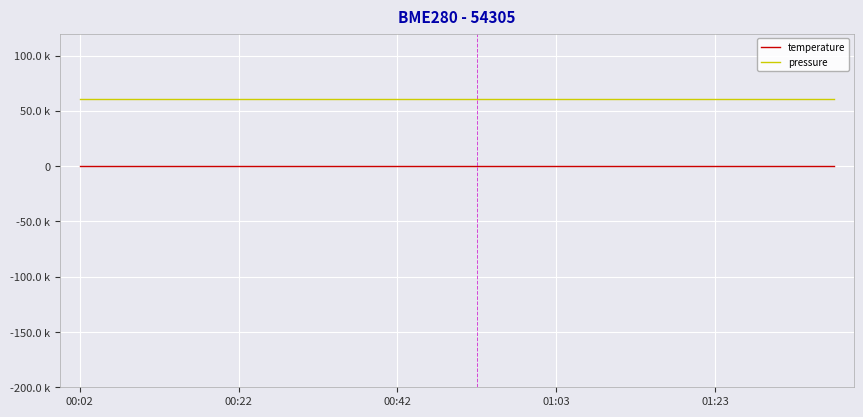

What are all the series names shown in the legend?

temperature, pressure